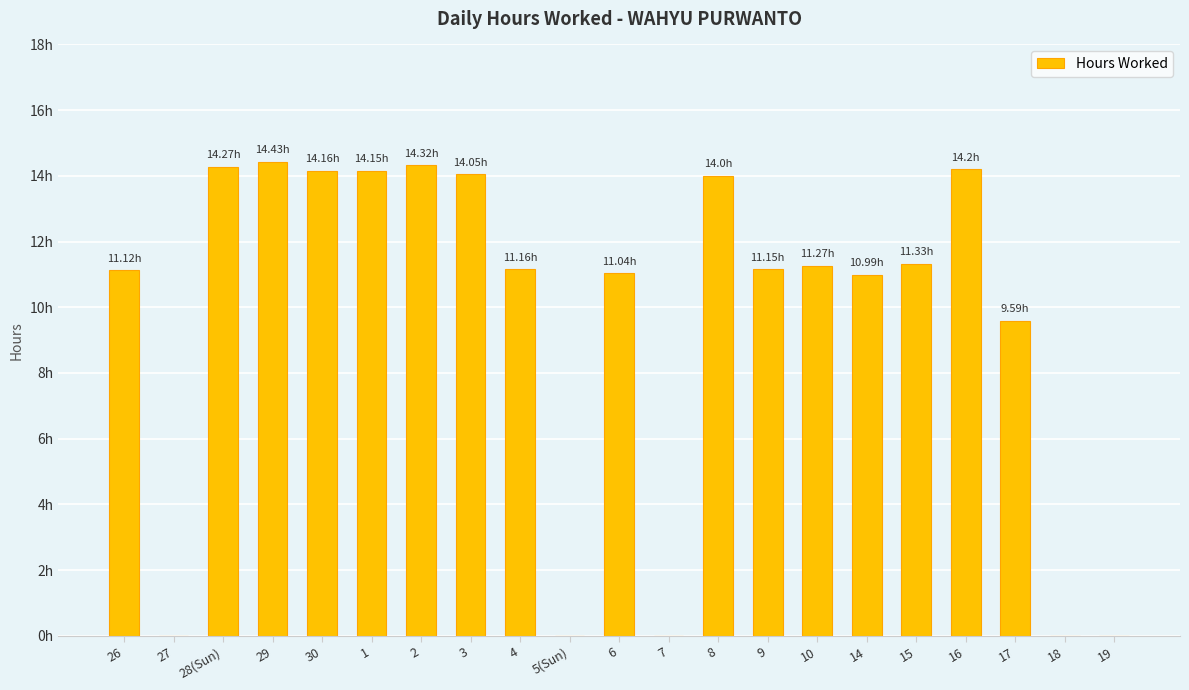

Where is the data nearest to the value 7?

17